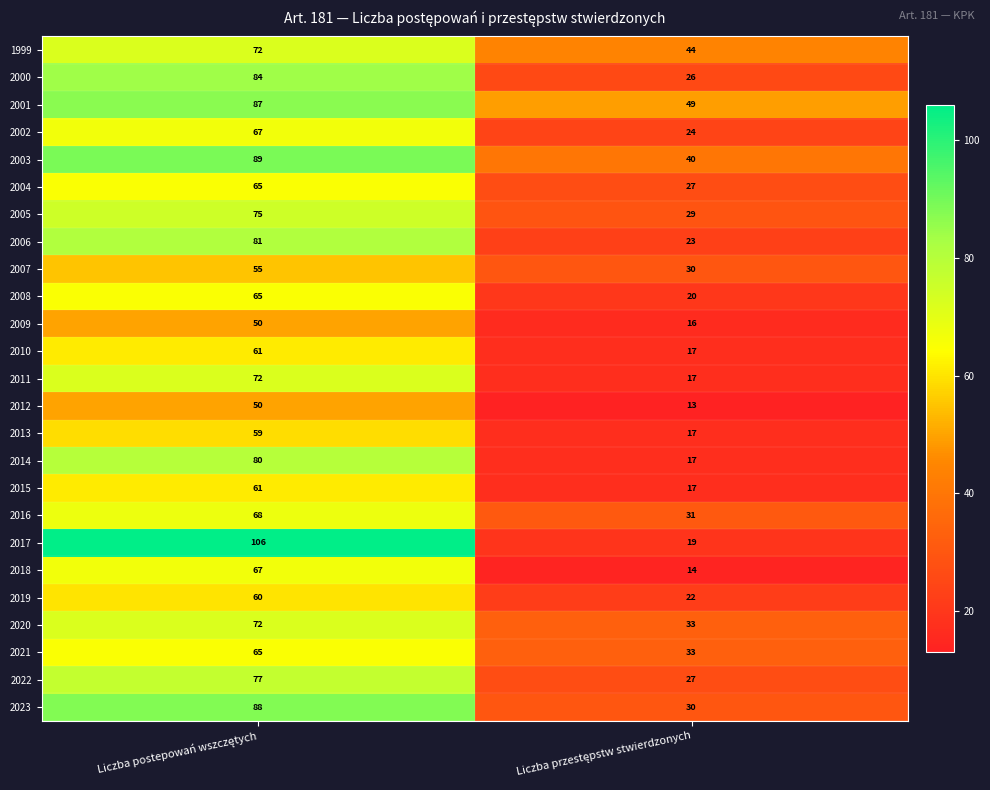

Which series has the widest spread of values?

2017